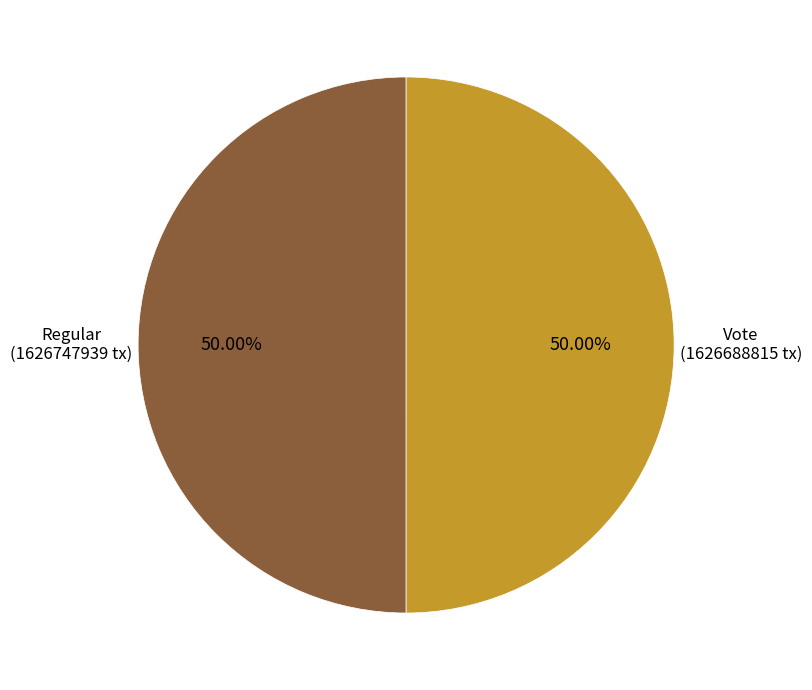

What is the ratio of the value at Regular to the value at Vote?

1.0